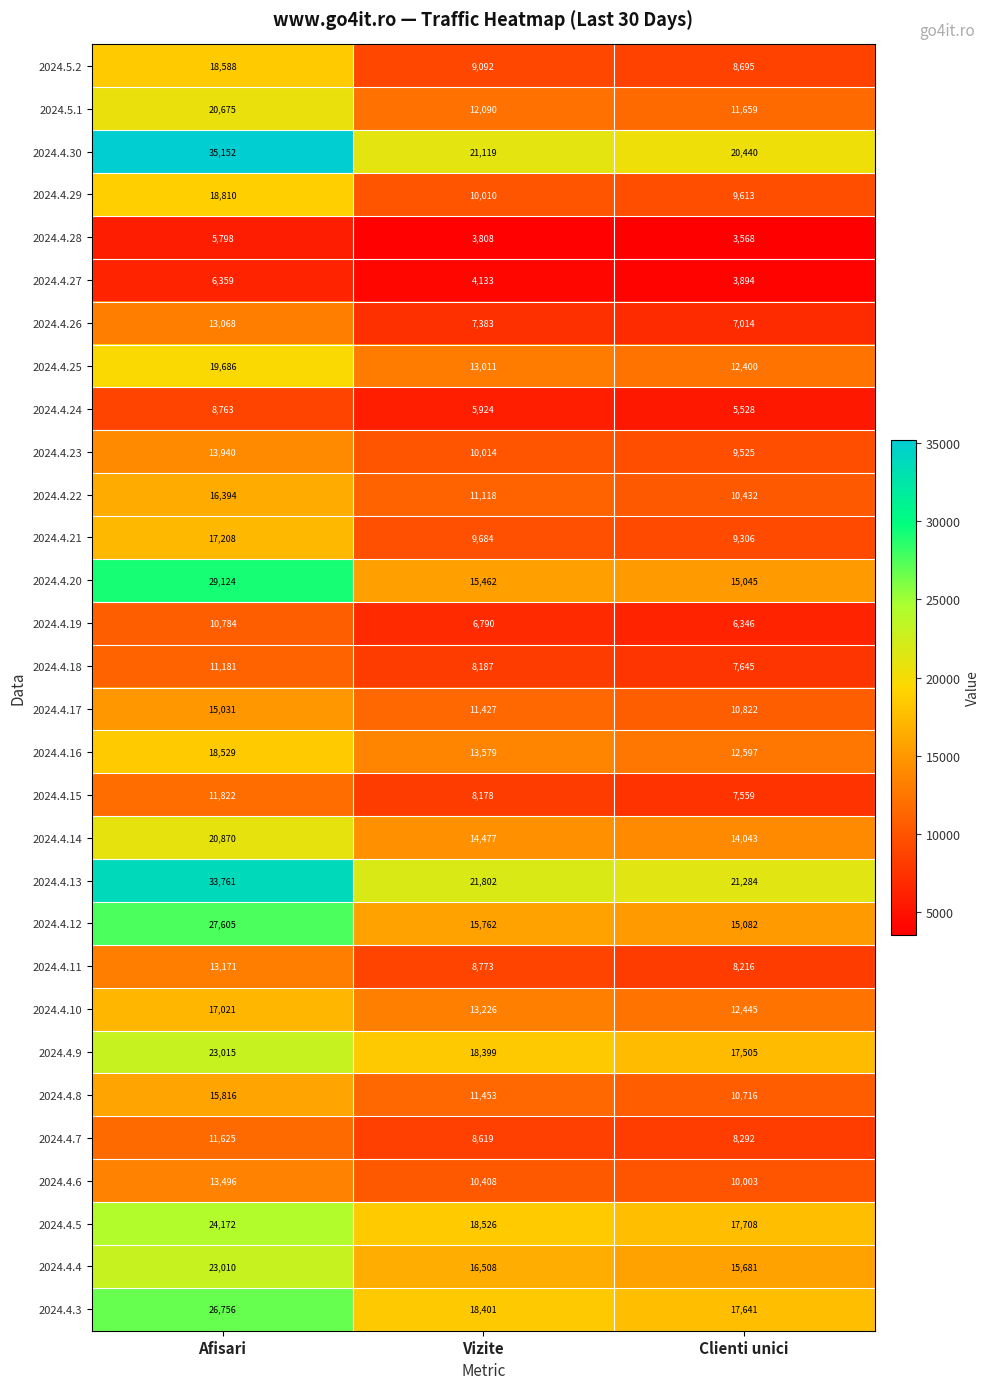

The 2024.5.2 series shows 8695 at Clienti unici. True or false?

True